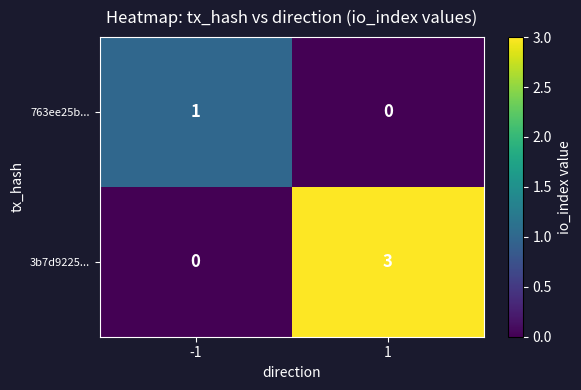

How many distinct data groups are displayed?

2